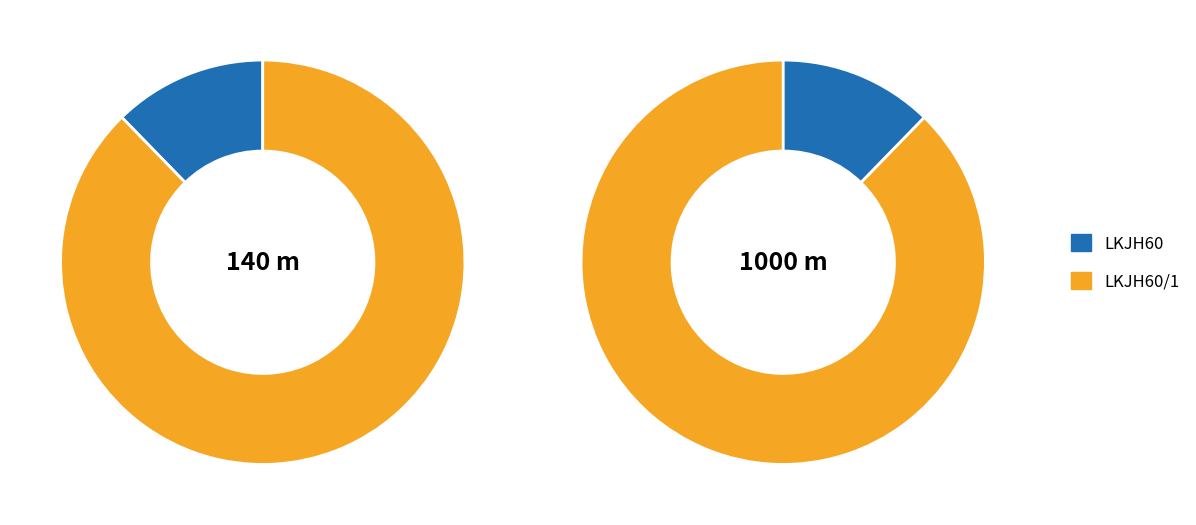

To the nearest percent, what is the average slice percentage?

50%